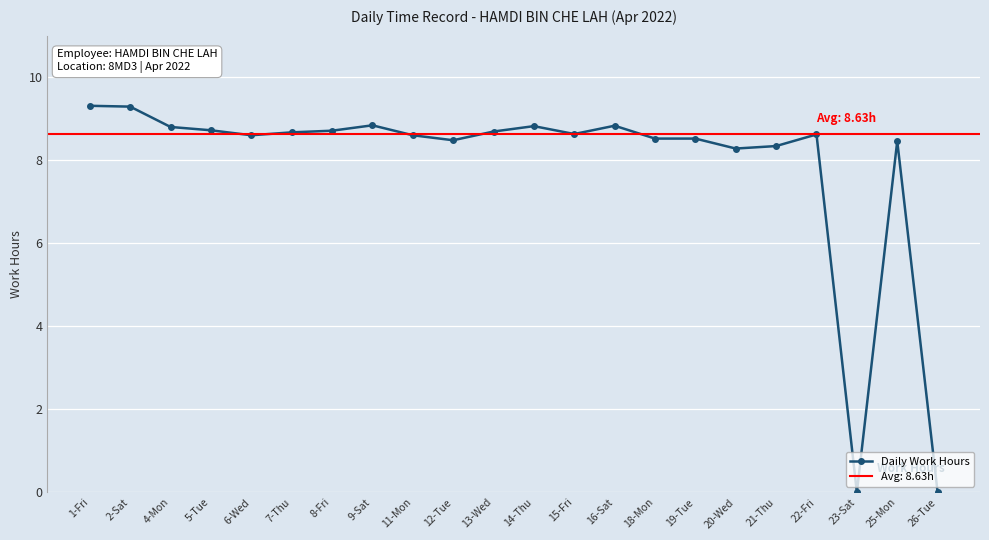

True or false: the data shows 8.6 at 15-Fri.

True